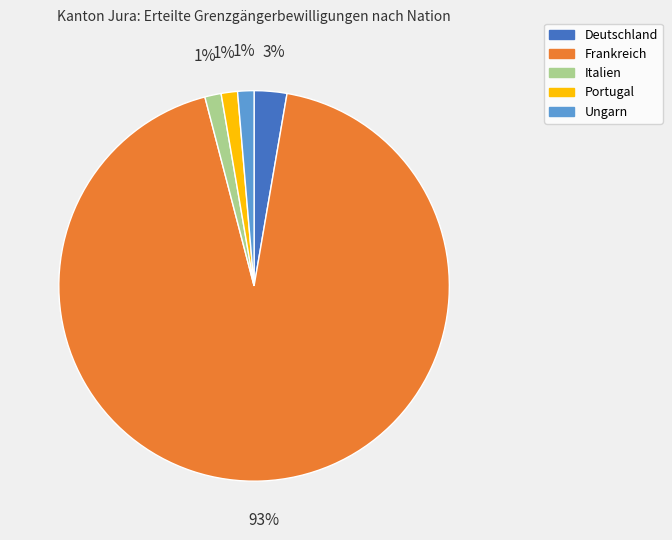

How many slices are in this pie chart?

5